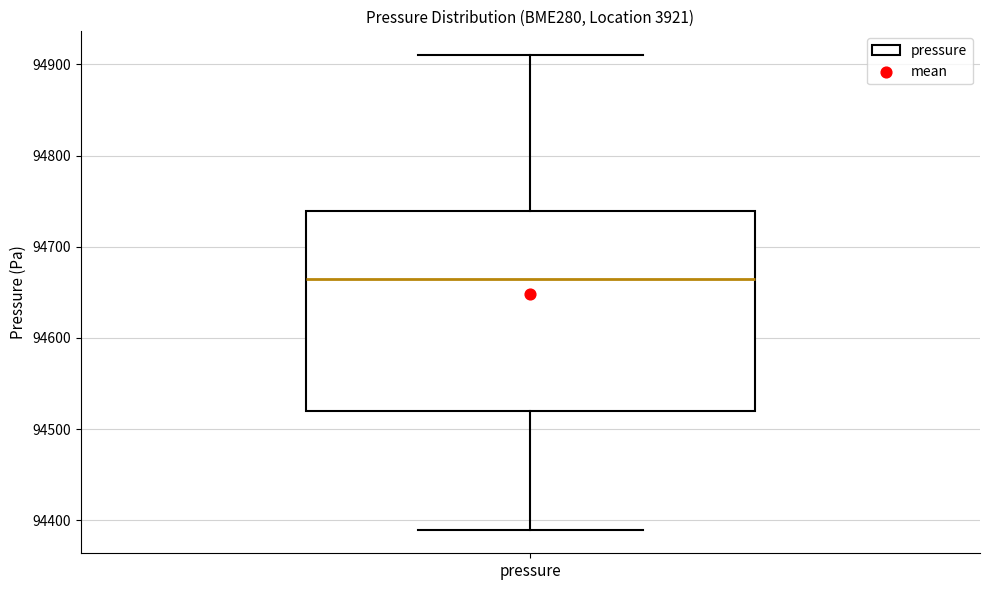

Where is the lower edge of the box for pressure on the y-axis? The values are not printed on the chart, so give them approximately, as read against the axis.

94520